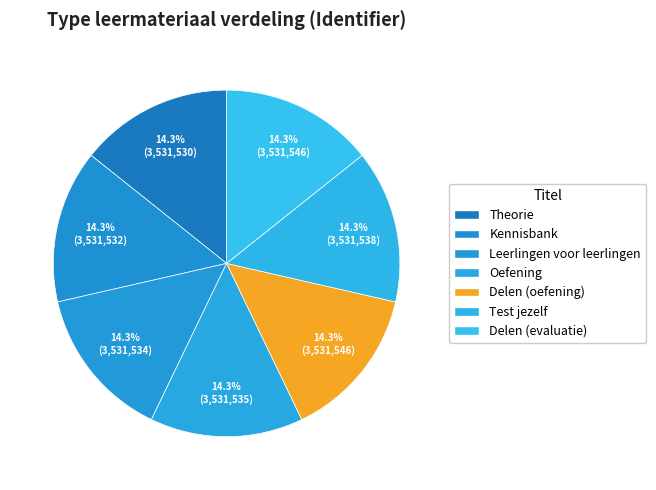

The Delen (evaluatie) slice represents 9% of the pie. True or false?

False